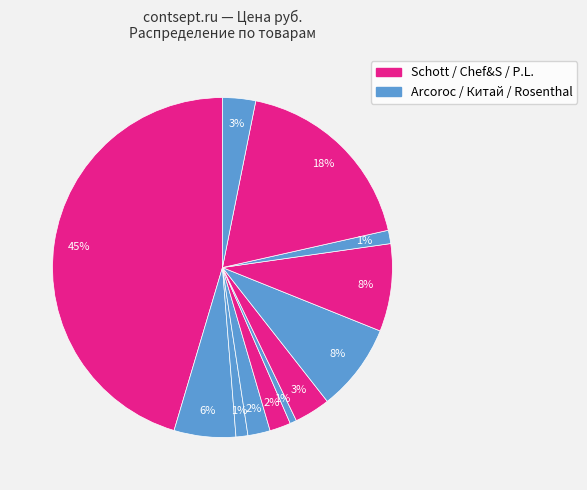

How many segments does this pie chart have?

12